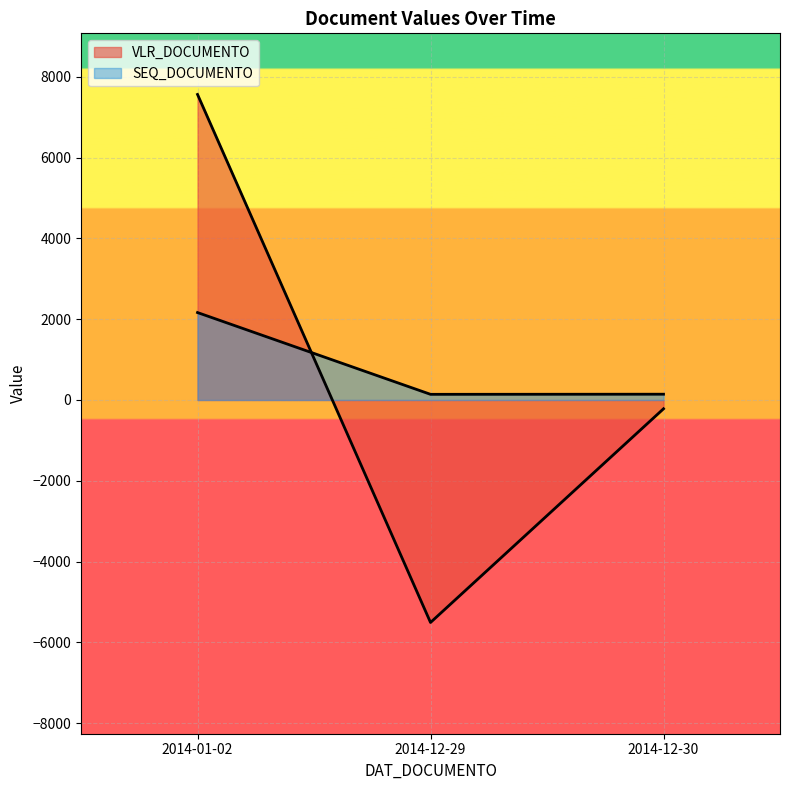

What is the sum of the VLR_DOCUMENTO values at 2014-12-30 and 2014-01-02?

7344.6